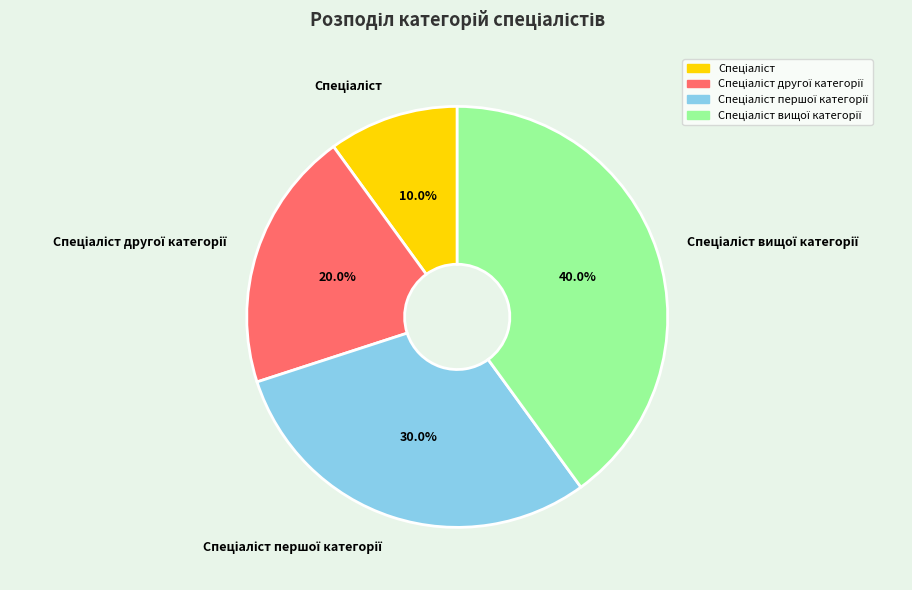

Is there a majority slice in this chart?

No